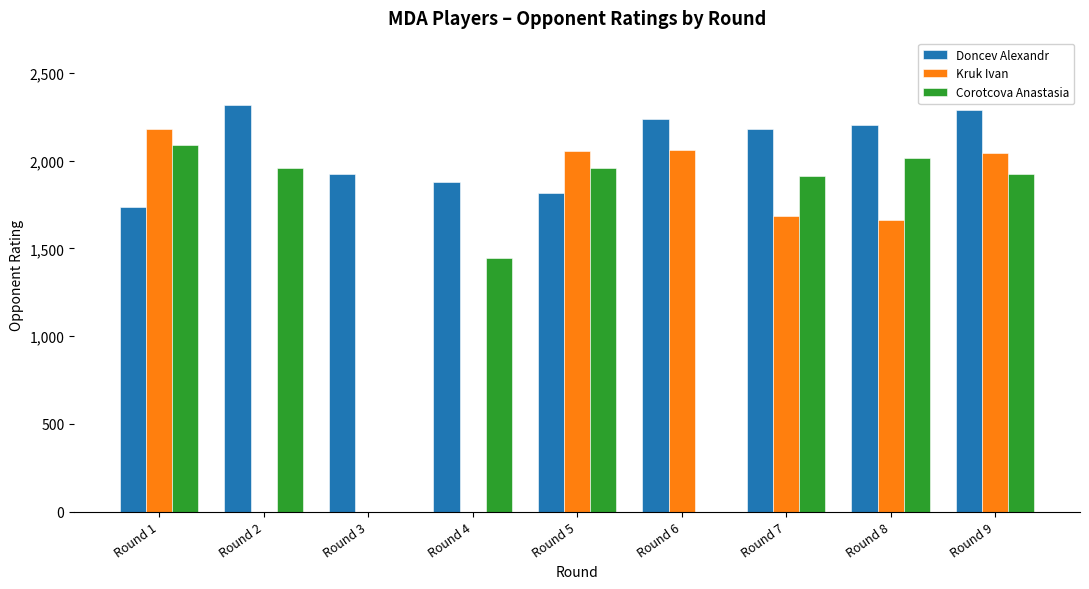

What is the highest value of the Kruk Ivan series?

2180